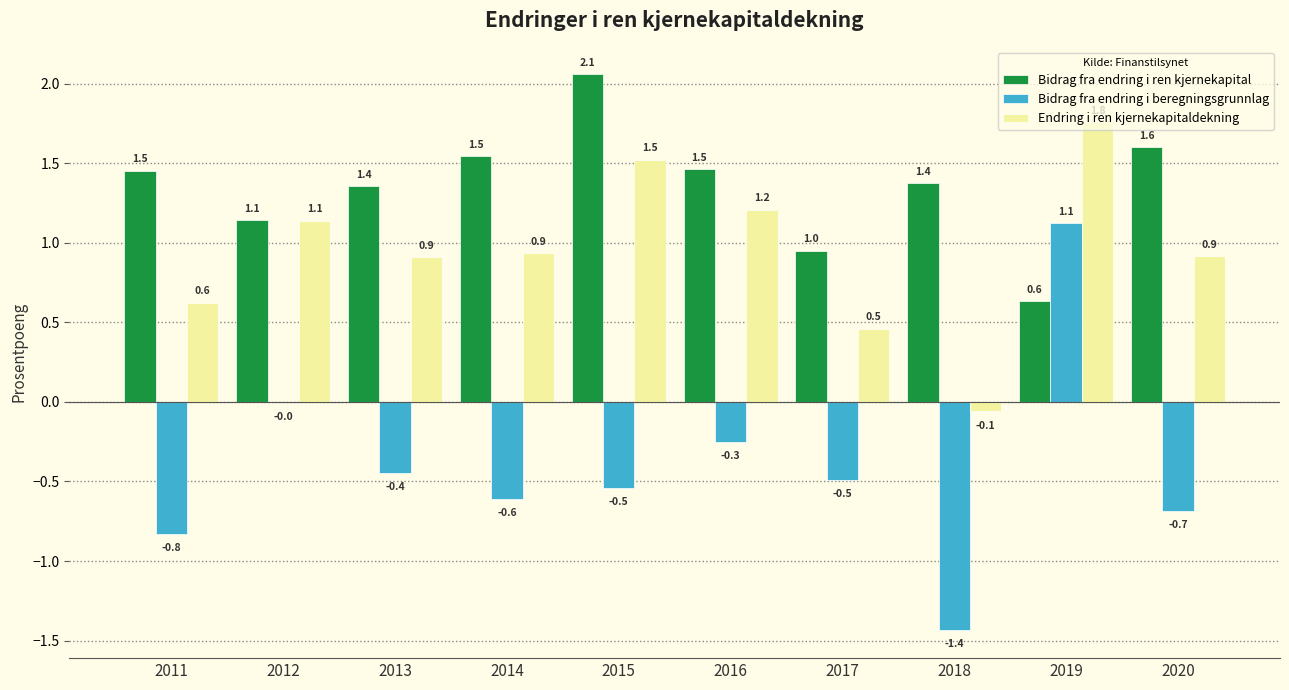

What is the difference between the Endring i ren kjernekapitaldekning values at 2014 and 2019?

0.8